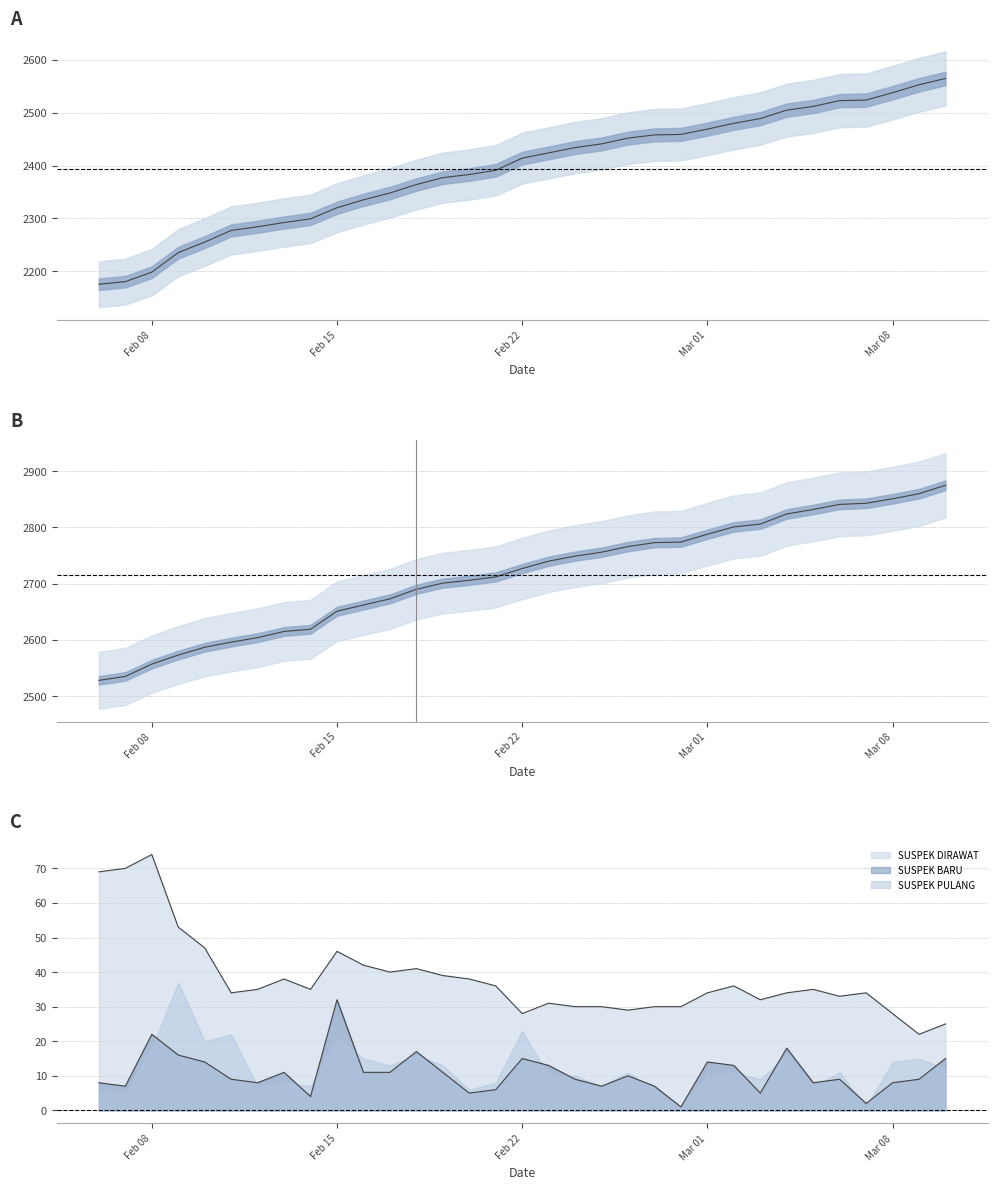

True or false: SUSPEK PULANG and SUSPEK DIRAWAT cross at least once.

False